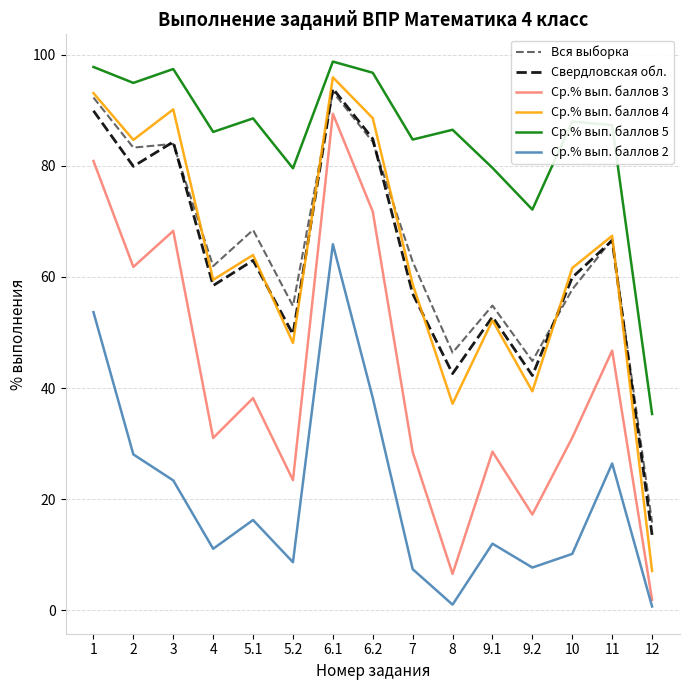

Is it true that Ср.% вып. баллов 2 equals 7.7 at 5.1?

False